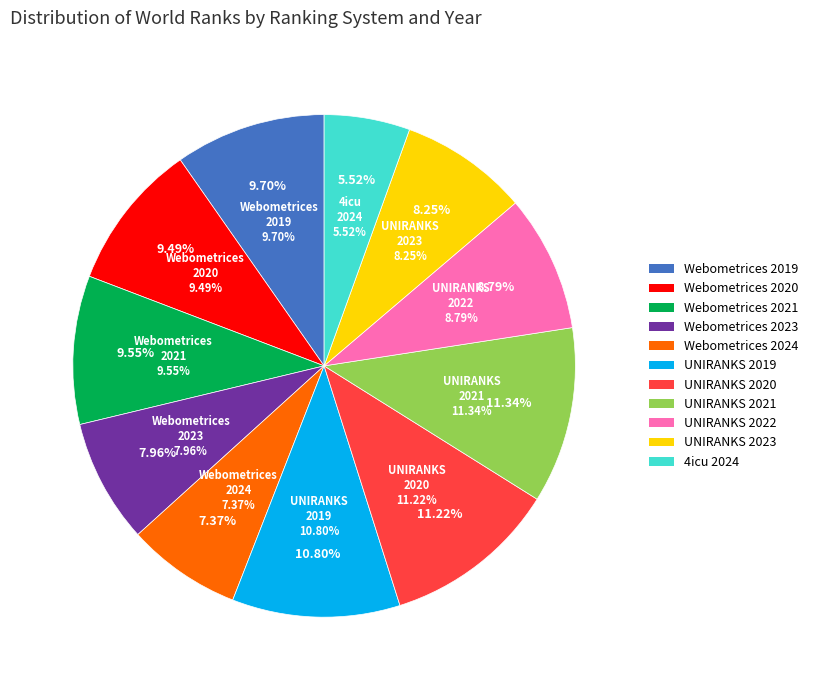

Does 4icu 2024 account for over 50% of the chart?

No